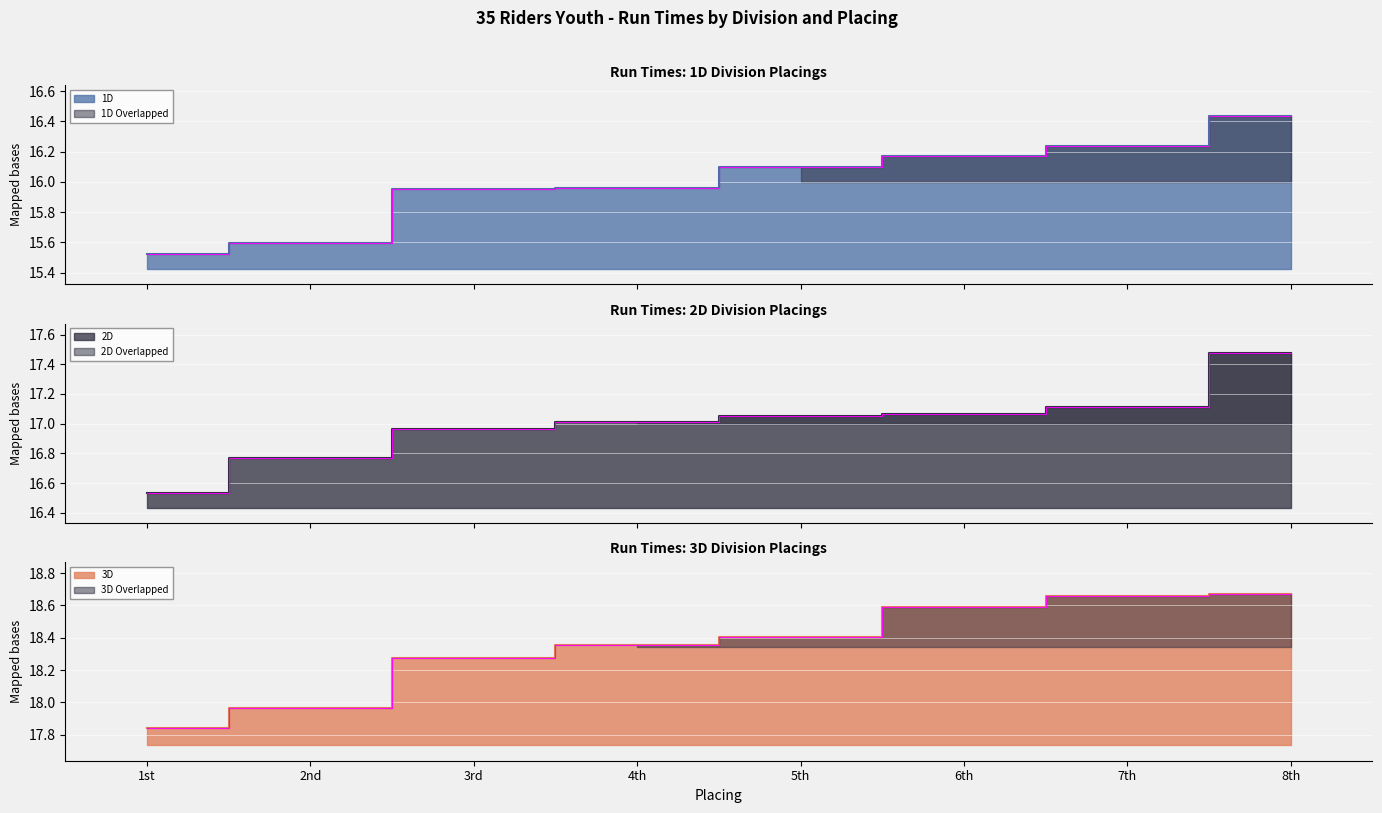

What is the highest value of the 1D series?

16.4